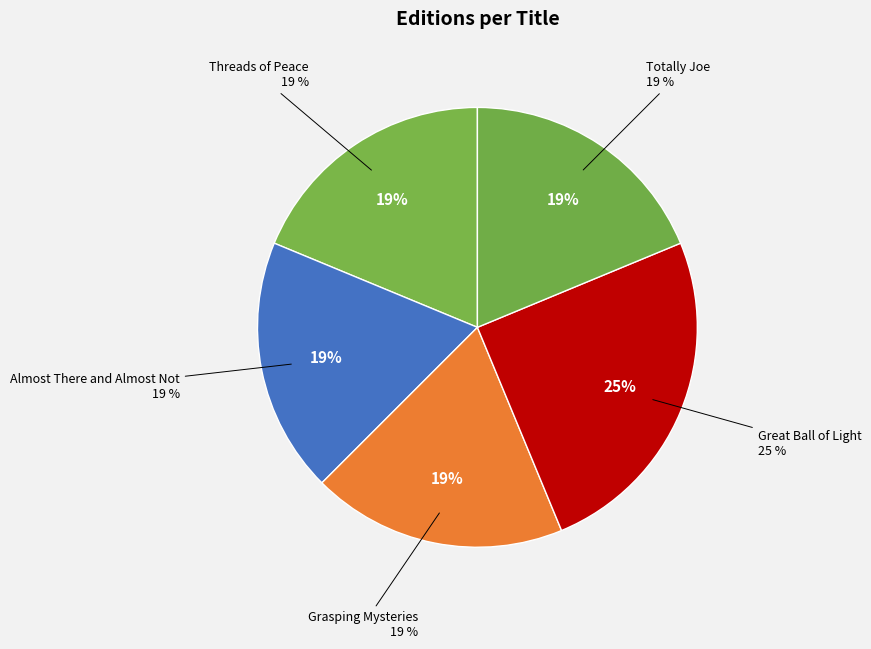

To the nearest percent, what portion does Totally Joe represent?

19%